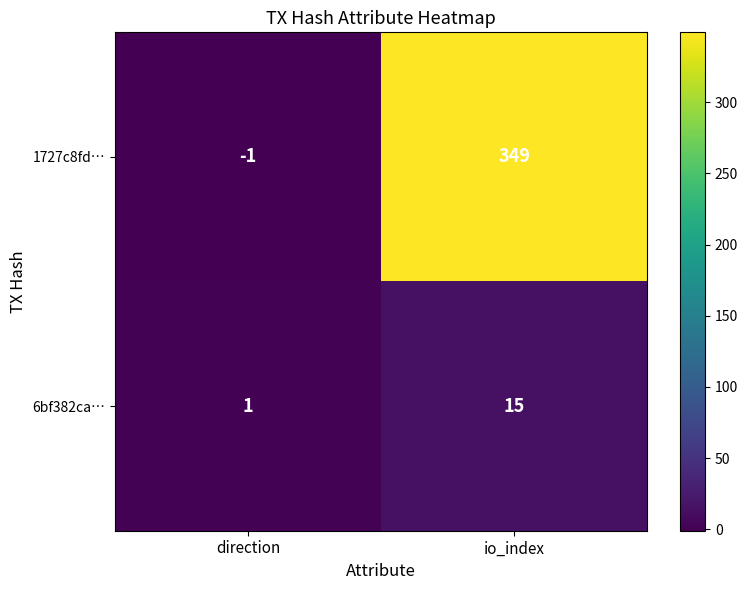

The value of 1727c8fd… at io_index is 349. True or false?

True